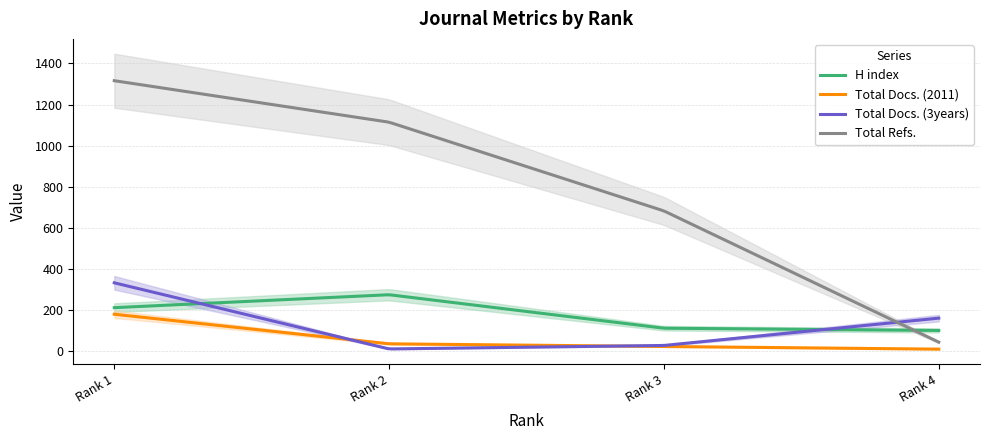

What is the difference between the maximum and second lowest values in the Total Docs. (2011) series?

169.8